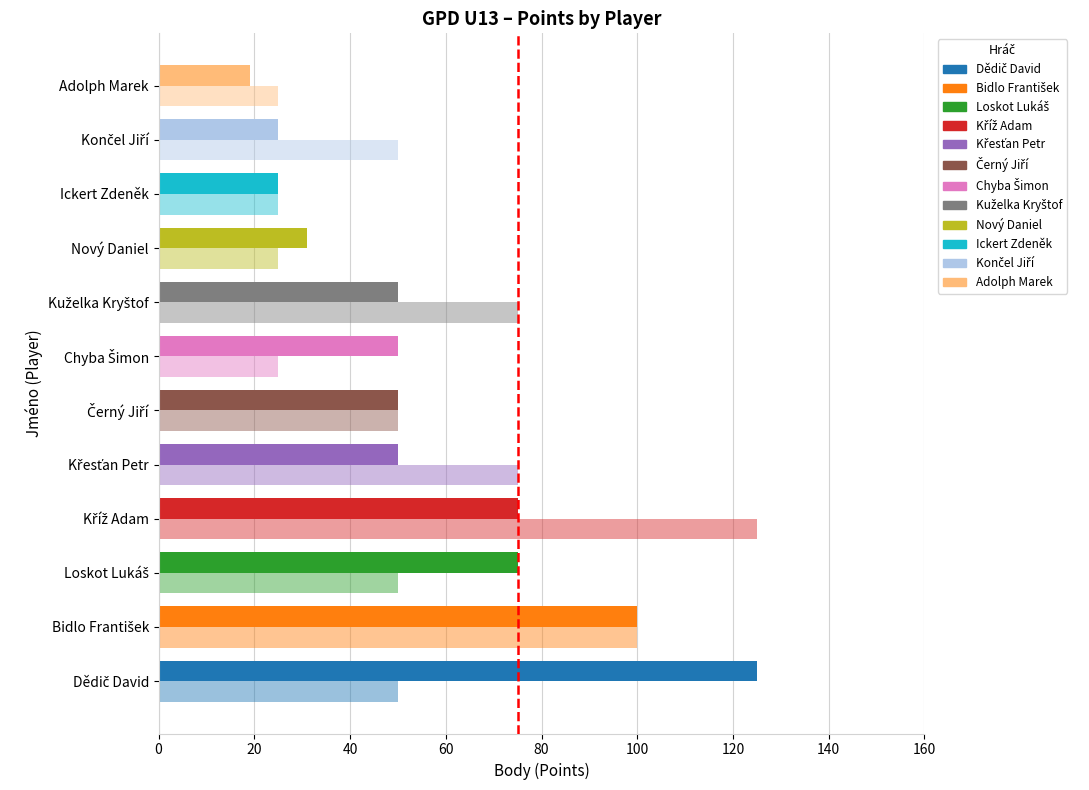

What position from the left is Černý Jiří?

6